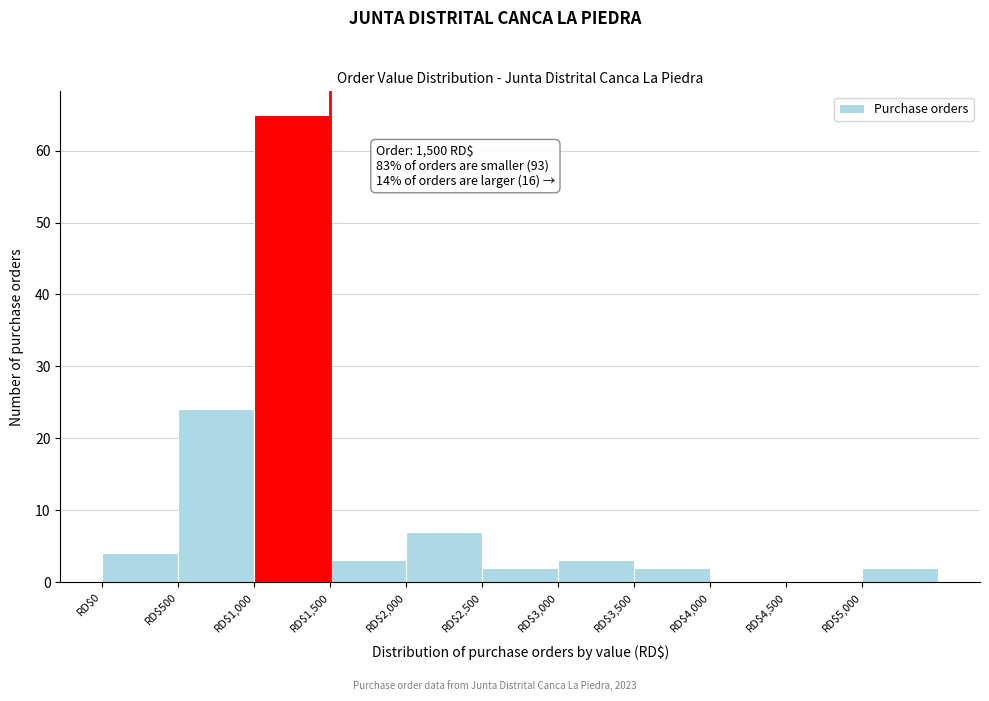

Which range on the x-axis has the tallest bar?

1000 to 1500